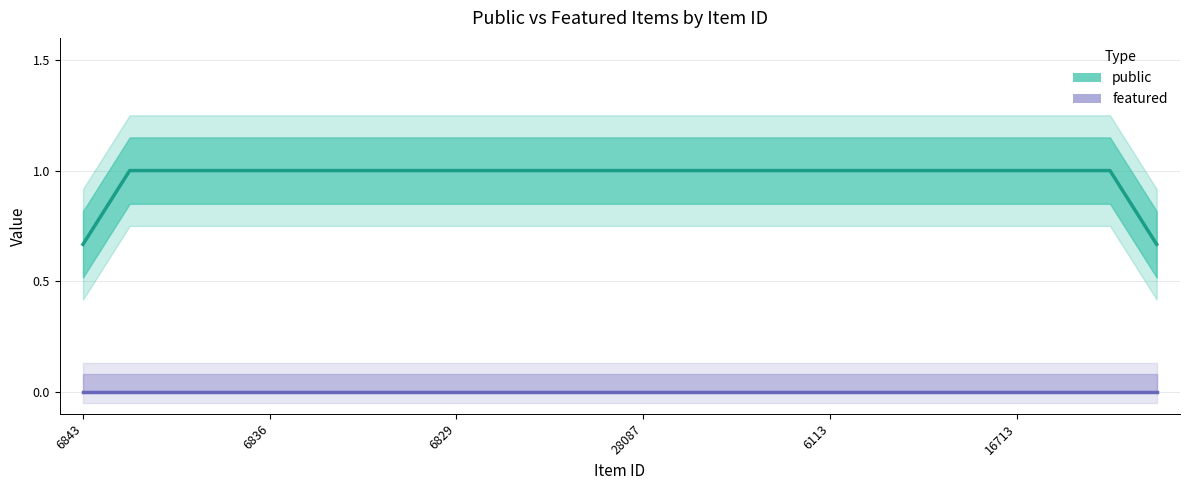

True or false: featured (line) and public (line) intersect in this chart.

False